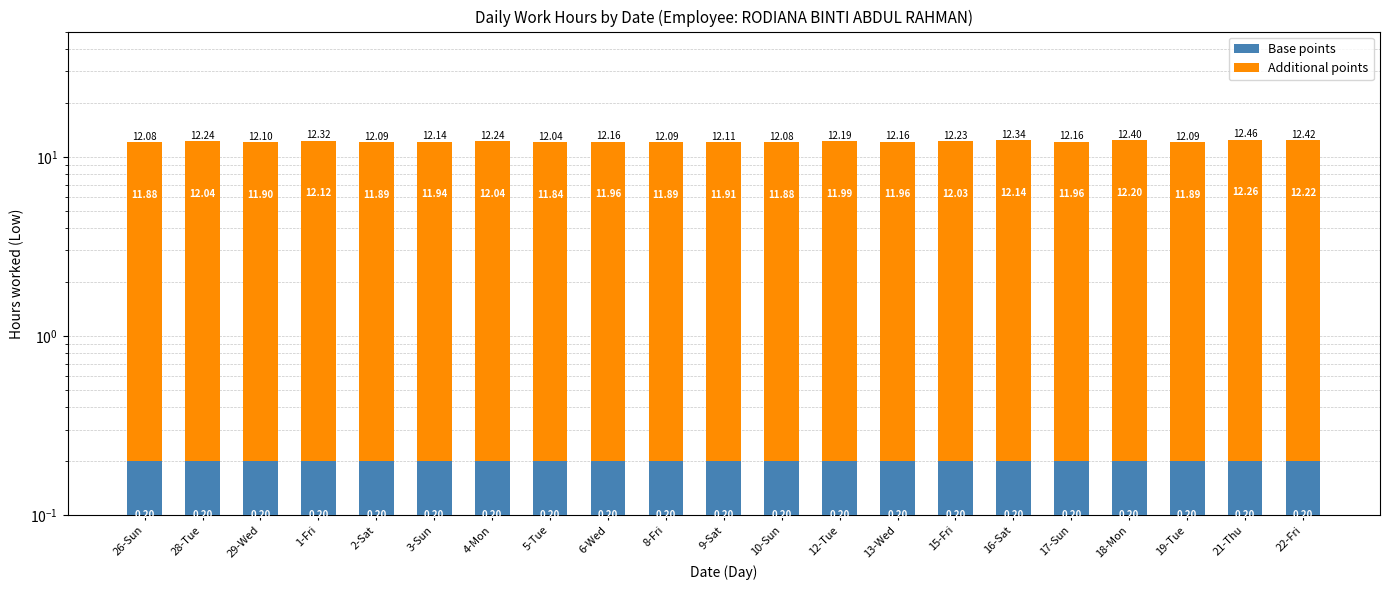

Reading right to left, what are all the values shown in this chart?

Base points: 22-Fri=0.2	21-Thu=0.2	19-Tue=0.2	18-Mon=0.2	17-Sun=0.2	16-Sat=0.2	15-Fri=0.2	13-Wed=0.2	12-Tue=0.2	10-Sun=0.2	9-Sat=0.2	8-Fri=0.2	6-Wed=0.2	5-Tue=0.2	4-Mon=0.2	3-Sun=0.2	2-Sat=0.2	1-Fri=0.2	29-Wed=0.2	28-Tue=0.2	26-Sun=0.2
Additional points: 22-Fri=12.2	21-Thu=12.3	19-Tue=11.9	18-Mon=12.2	17-Sun=12.0	16-Sat=12.1	15-Fri=12.0	13-Wed=12.0	12-Tue=12.0	10-Sun=11.9	9-Sat=11.9	8-Fri=11.9	6-Wed=12.0	5-Tue=11.8	4-Mon=12.0	3-Sun=11.9	2-Sat=11.9	1-Fri=12.1	29-Wed=11.9	28-Tue=12.0	26-Sun=11.9